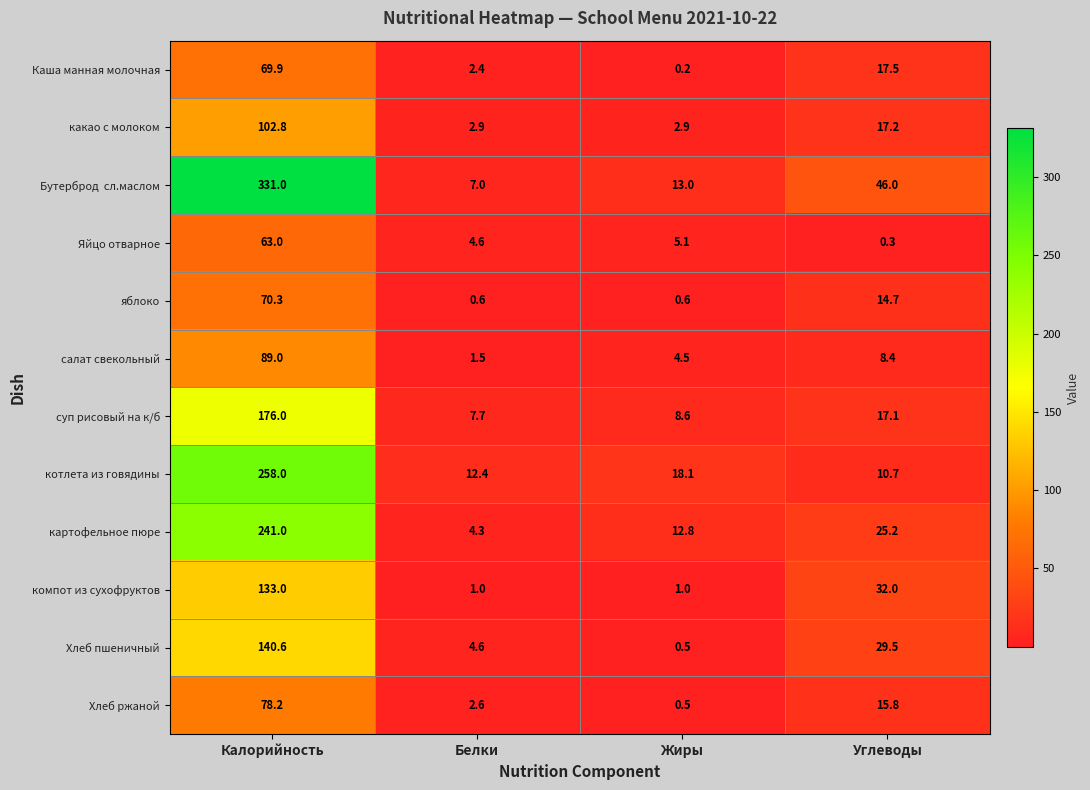

List the labels in order of Яйцо отварное value, smallest first.

Углеводы, Белки, Жиры, Калорийность